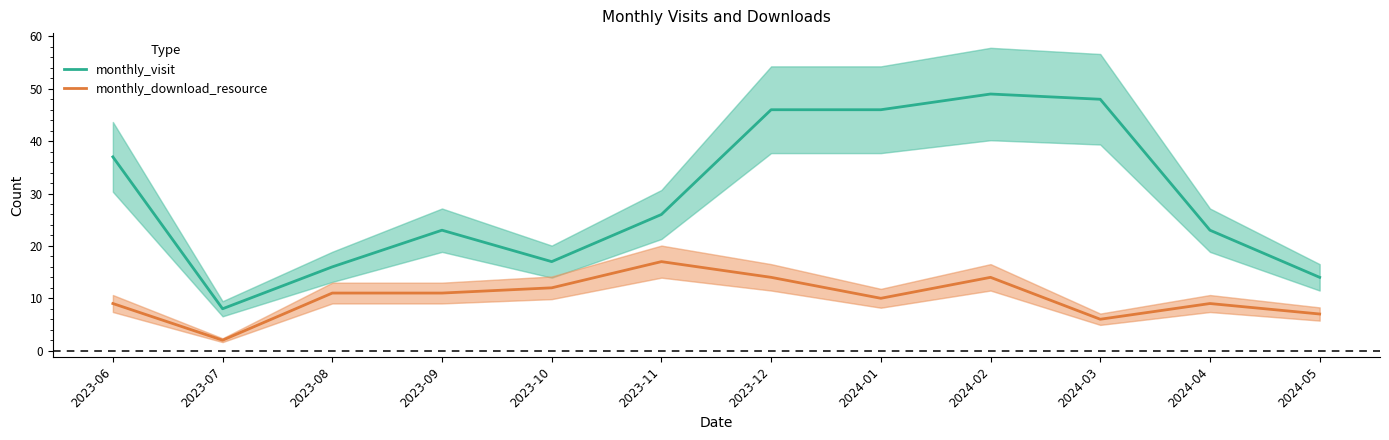

Does the chart display data point markers on the line(s)?

No